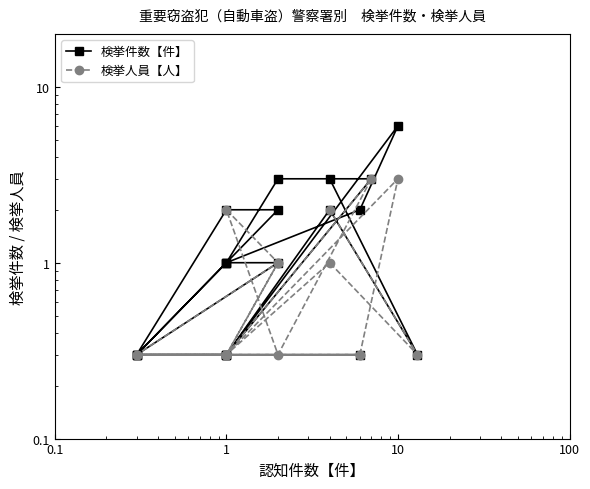

After their last crossing, which series has the higher values: 検挙人員【人】 or 検挙件数【件】?

検挙件数【件】